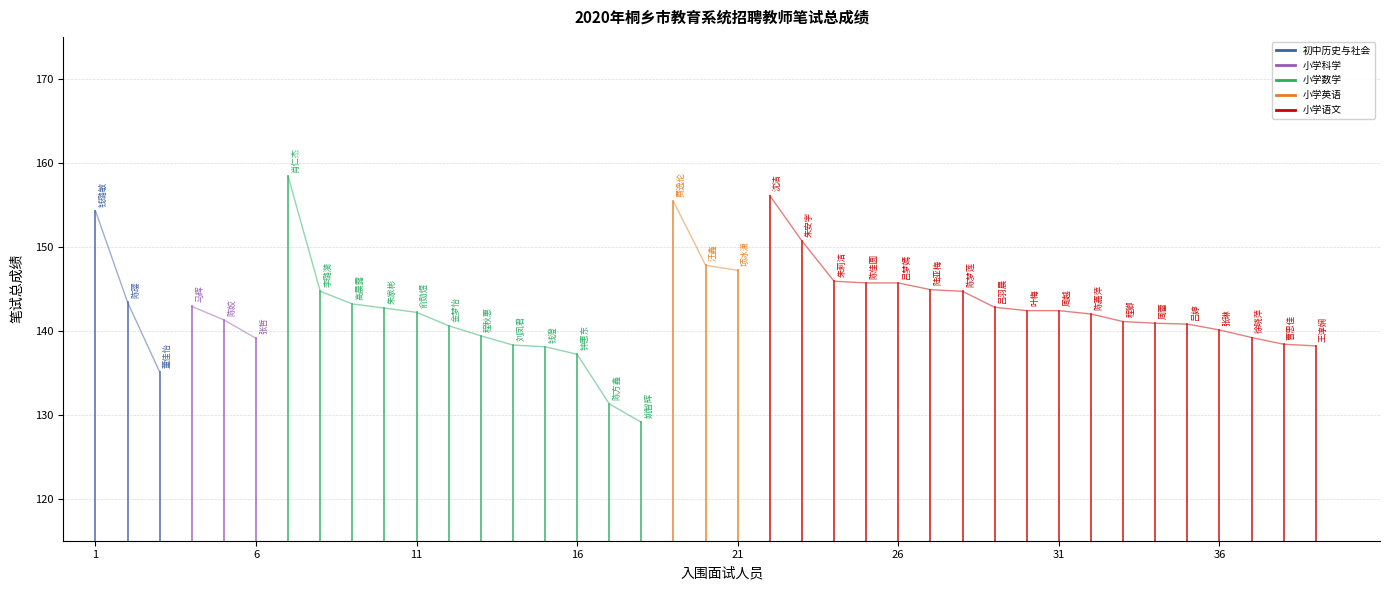

The value of 小学语文 at 1 is 24.7. True or false?

False